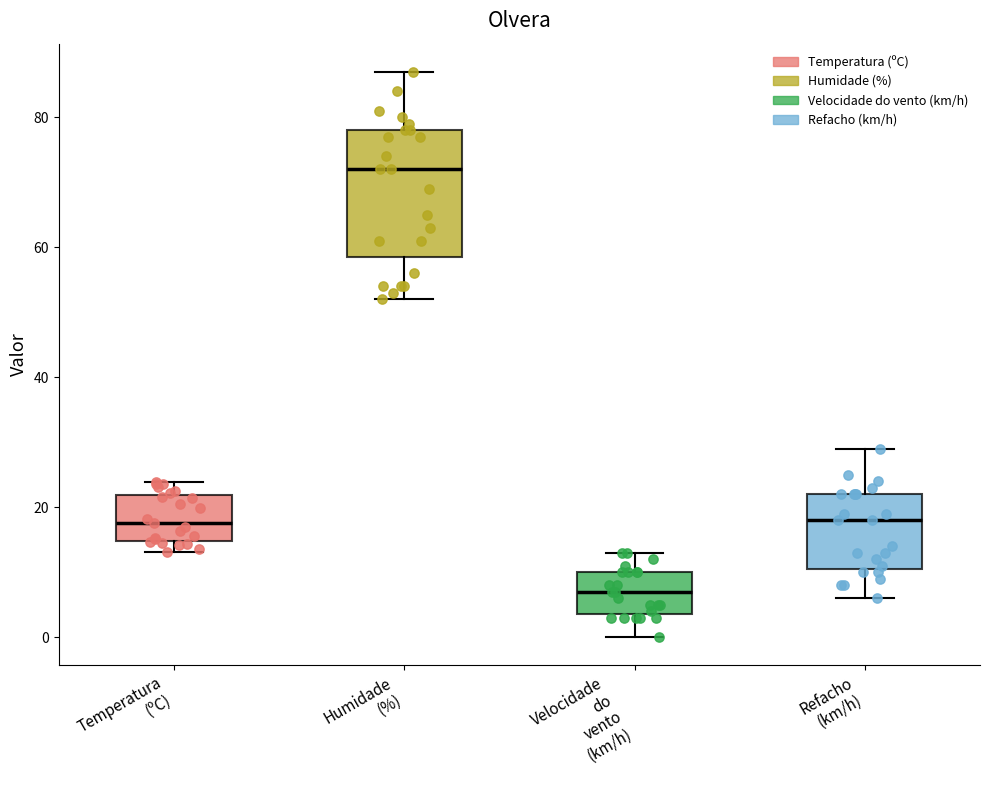

Reading left to right, transcribe this box plot: for each box, give where its median line is, the range the box spans, and where its two whiskers end, as read against the y-axis. The values are not printed on the chart, so give them approximately, as read against the axis.

Temperatura (ºC): median 18, box 14 to 22, whiskers 14 (just below the box's lower edge) to 24
Humidade (%): median 72, box 58 to 78, whiskers 52 to 88
Velocidade do vento (km/h): median 8, box 4 to 10, whiskers 0 to 14
Refacho (km/h): median 18, box 10 to 22, whiskers 6 to 30